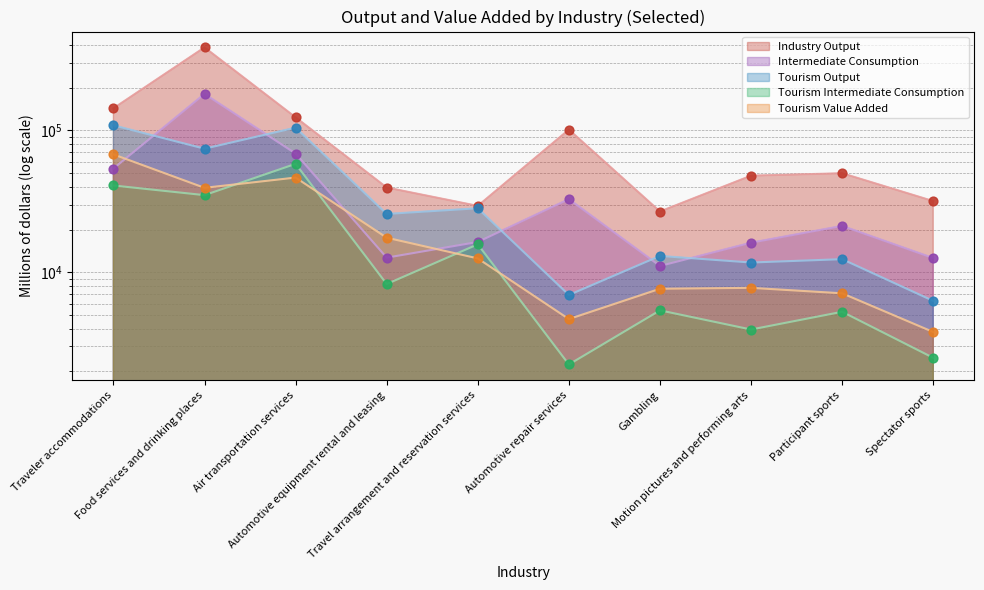

Which series has the largest Y range (max minus min)?

Industry Output